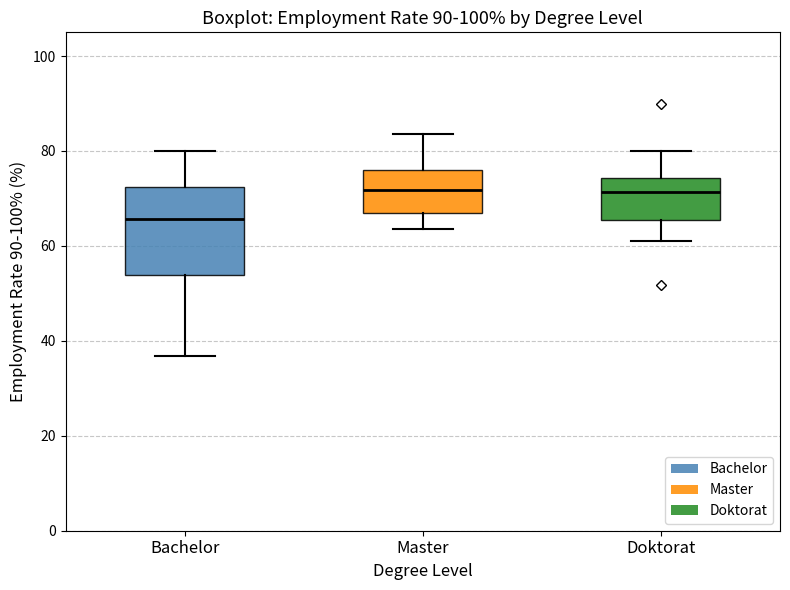

Reading left to right, read every box against the y-axis: the position of its median line, the range the box covers, and the ends of its whiskers. The values are not printed on the chart, so give them approximately, as read against the axis.

Bachelor: median 66, box 54 to 72, whiskers 36 to 80
Master: median 72, box 68 to 76, whiskers 64 to 84
Doktorat: median 72, box 66 to 74, whiskers 62 to 80